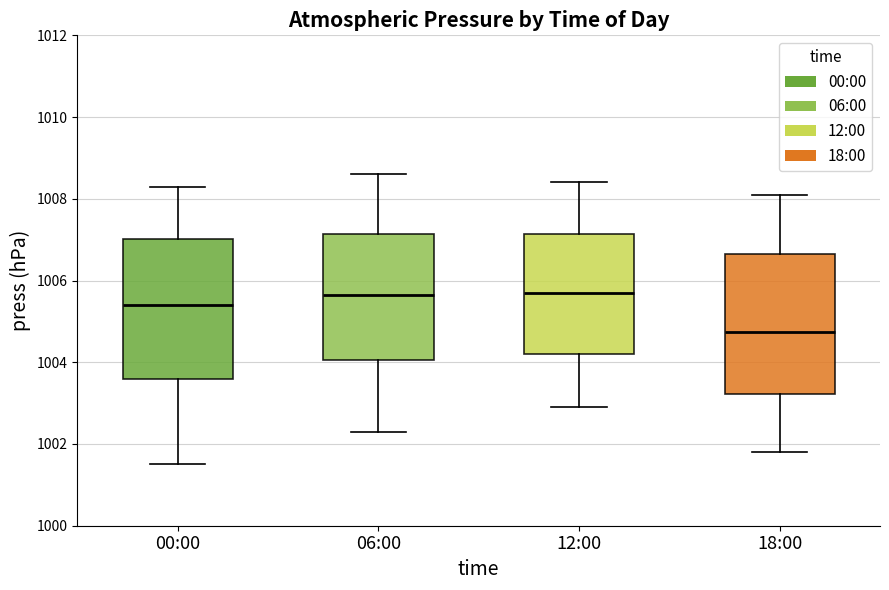

Reading left to right, read every box against the y-axis: the position of its median line, the range the box covers, and the ends of its whiskers. The values are not printed on the chart, so give them approximately, as read against the axis.

00:00: median 1005.4, box 1003.6 to 1007.0, whiskers 1001.6 to 1008.4
06:00: median 1005.6, box 1004.0 to 1007.2, whiskers 1002.4 to 1008.6
12:00: median 1005.8, box 1004.2 to 1007.2, whiskers 1003.0 to 1008.4
18:00: median 1004.8, box 1003.2 to 1006.6, whiskers 1001.8 to 1008.2